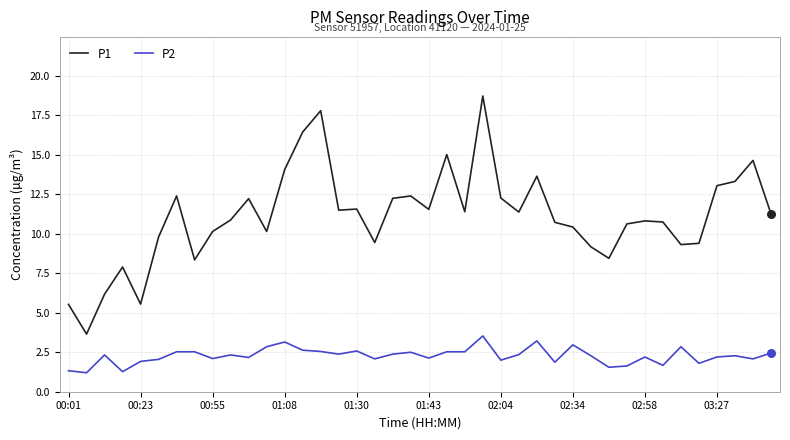

Which series has the largest total across all categories?

P1